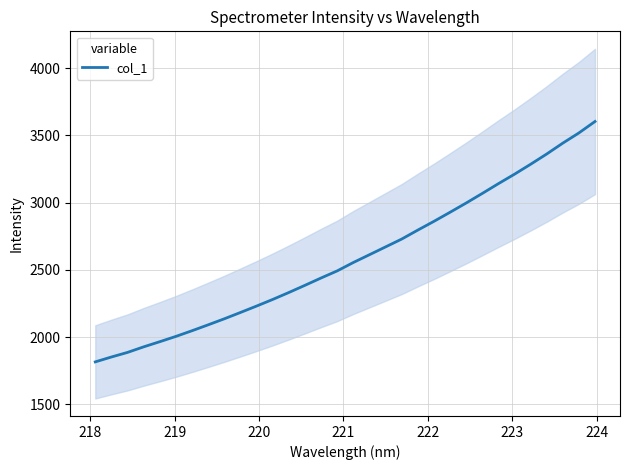

What is the minimum value for col_1?

1815.0